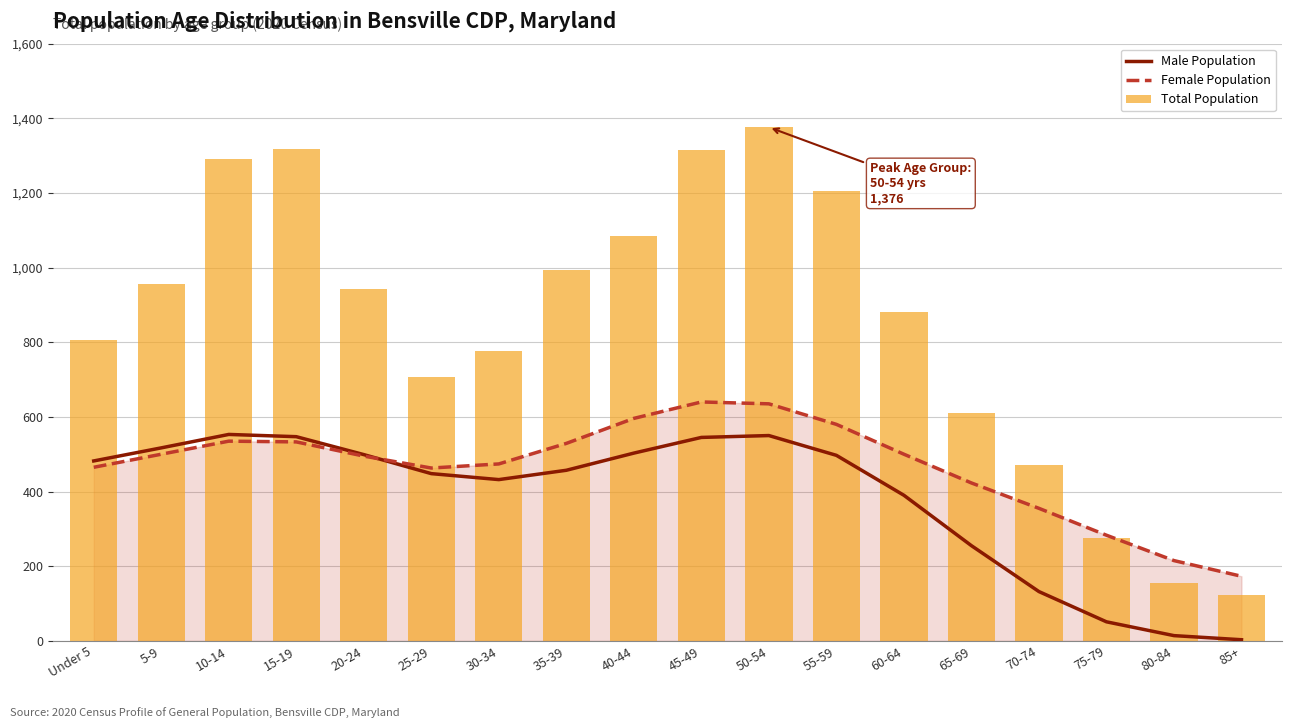

What is the value of the Male Population bar at the 18th from the left?

3